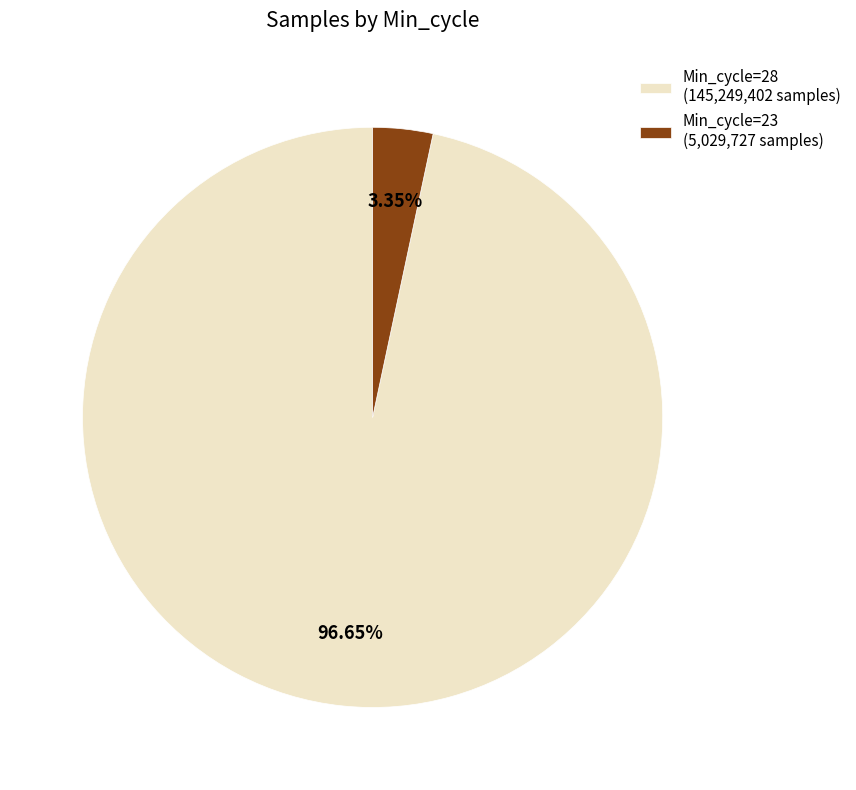

How many segments does this pie chart have?

2